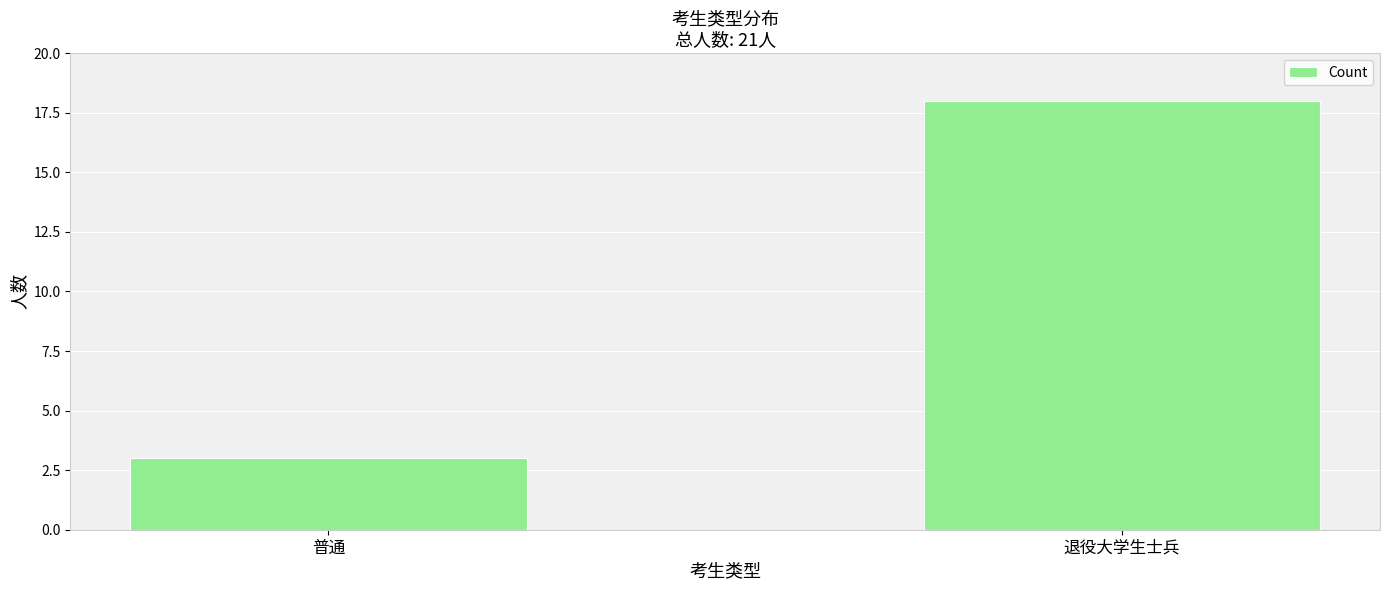

The value at 普通 is 3. True or false?

True